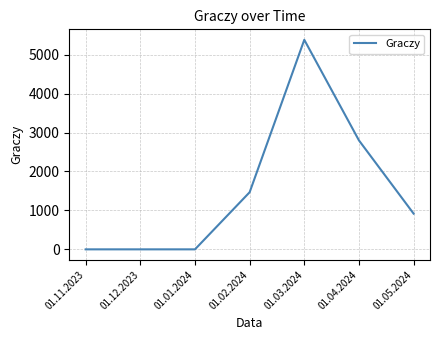

Between 01.12.2023 and 01.04.2024, which is larger?

01.04.2024